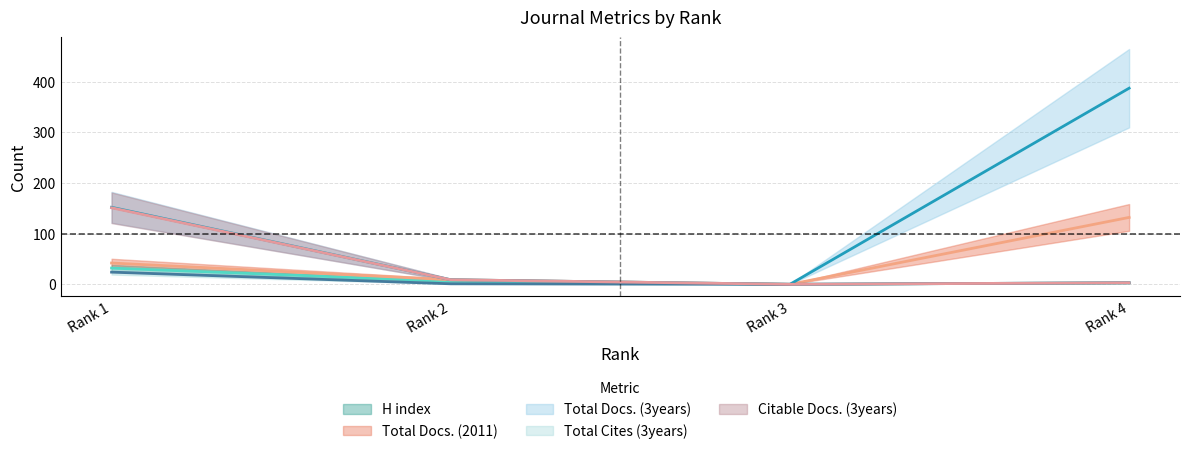

Does the chart have visible grid lines?

Yes